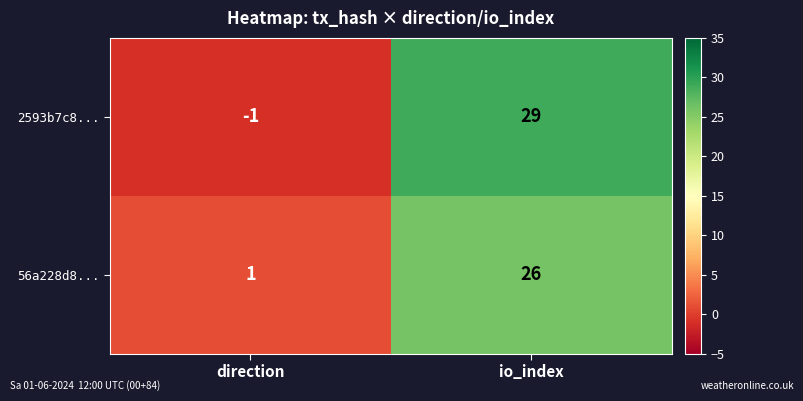

Which series has the largest total across all categories?

2593b7c8...